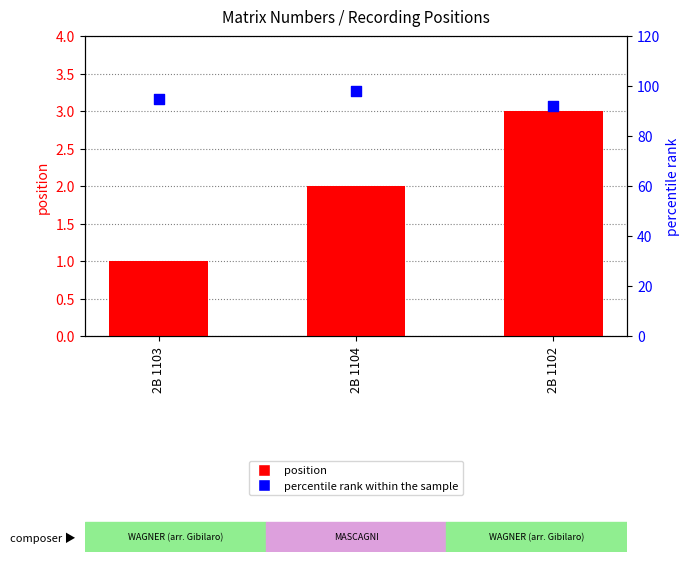

At which category is the sum across all series the highest?

2B 1104